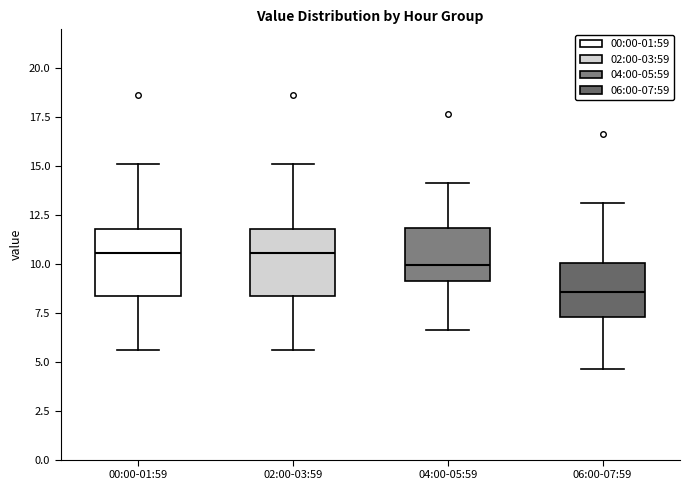

Where is the upper edge of the box for 04:00-05:59 on the y-axis? The values are not printed on the chart, so give them approximately, as read against the axis.

12.0